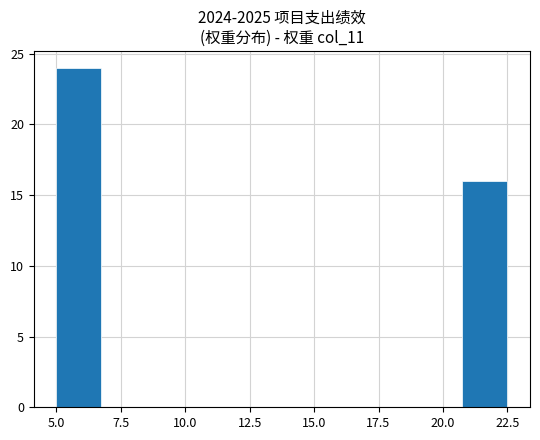

Read against the x-axis, roughly where is the centre of the tallest bar?

6.0